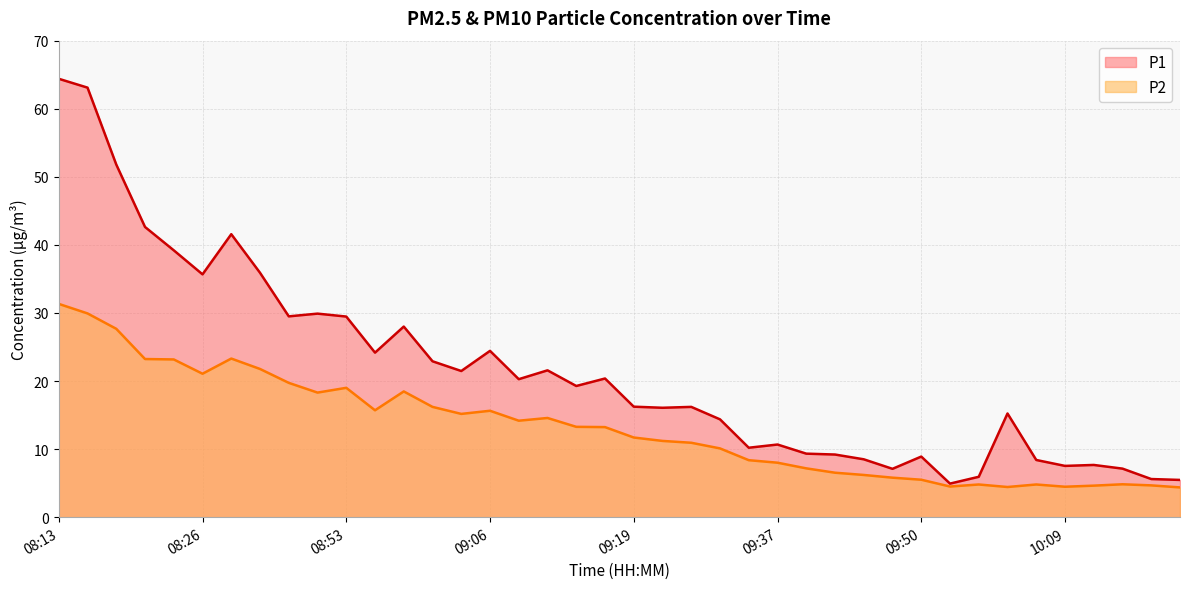

Is the value of P2 at 10:14 greater than the value of P1 at 10:17?

No